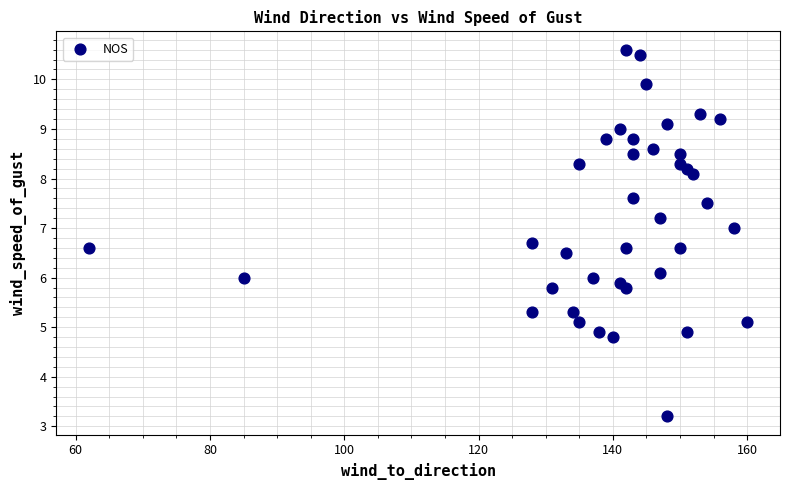

What is the range of X values (max minus min)?

98.0